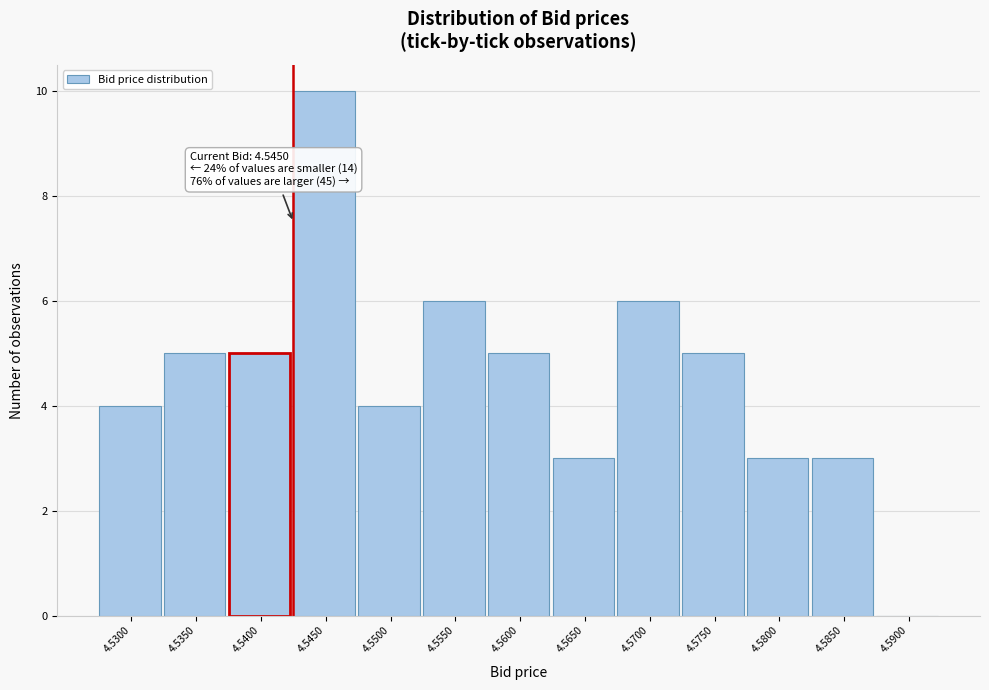

Reading left to right, extract all data points from this chart.

4.5300=4	4.5350=5	4.5400=5	4.5450=10	4.5500=4	4.5550=6	4.5600=5	4.5650=3	4.5700=6	4.5750=5	4.5800=3	4.5850=3	4.5900=0